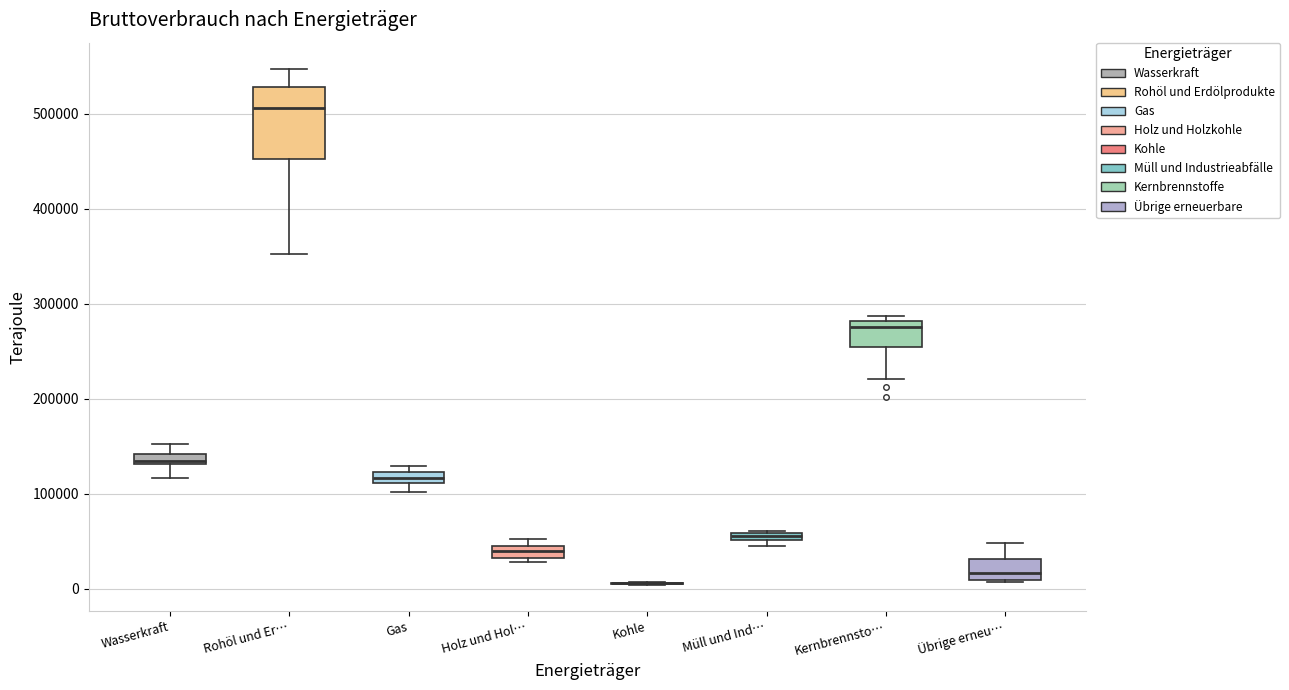

Where is the upper edge of the box for Gas on the y-axis? The values are not printed on the chart, so give them approximately, as read against the axis.

120000